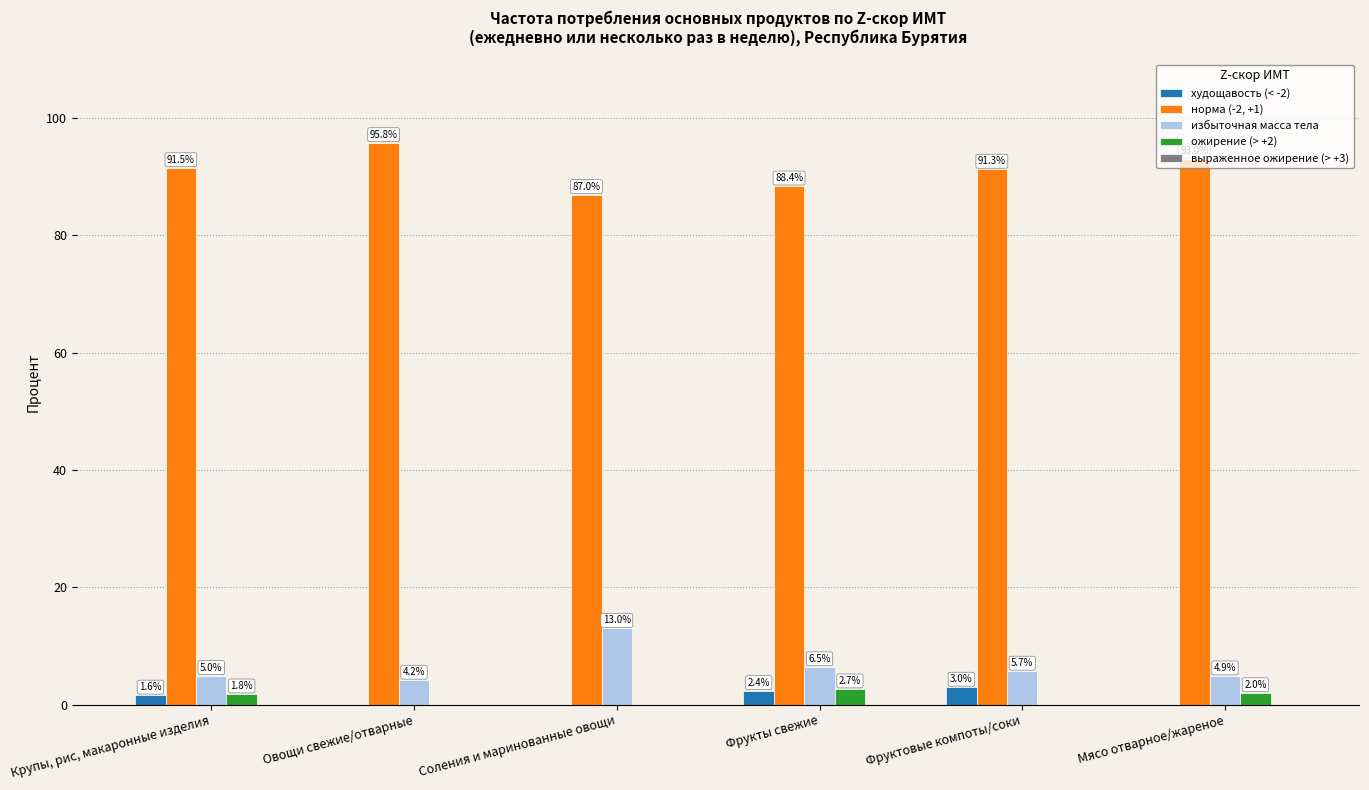

True or false: избыточная масса тела has a value of 8.0 at Соления и маринованные овощи.

False